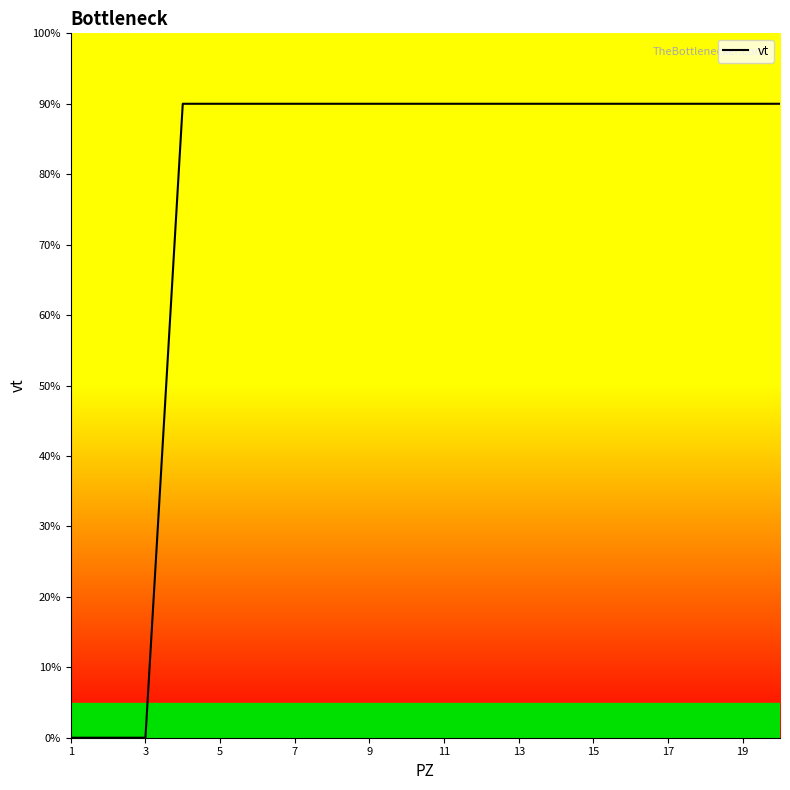

Count the values in the range 9 to 10.

17